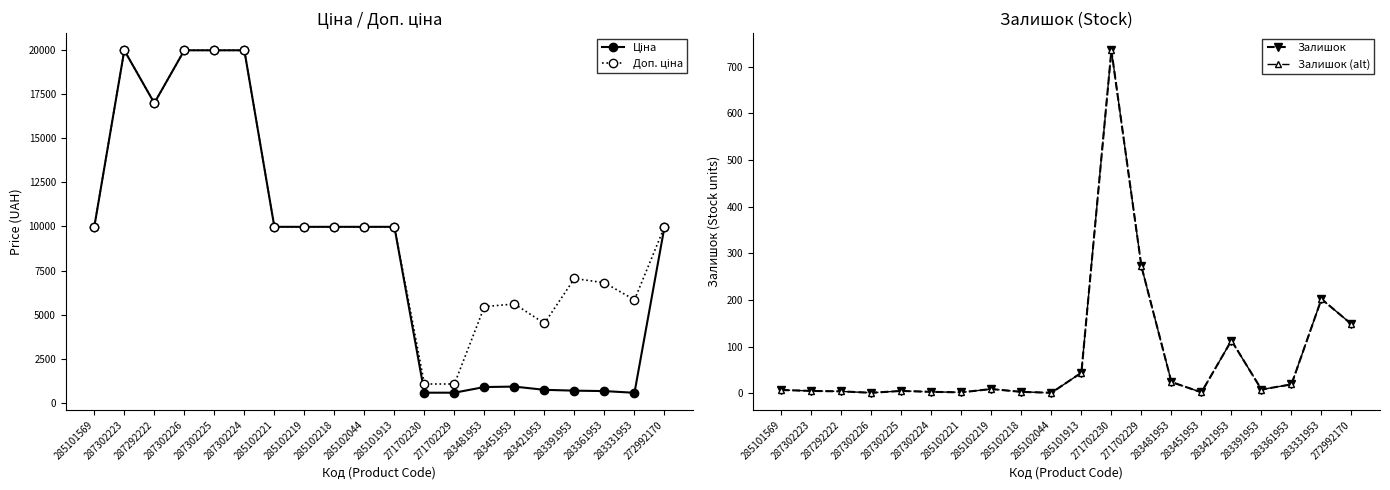

What is the value of the Ціна point at the 7th from the left?

9975.0